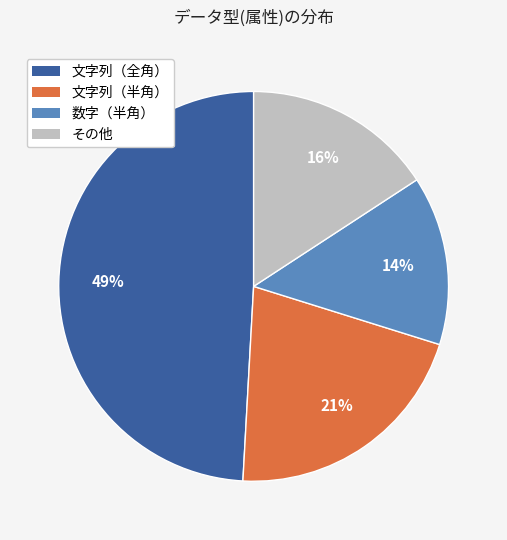

To the nearest percent, what is the average slice percentage?

25%